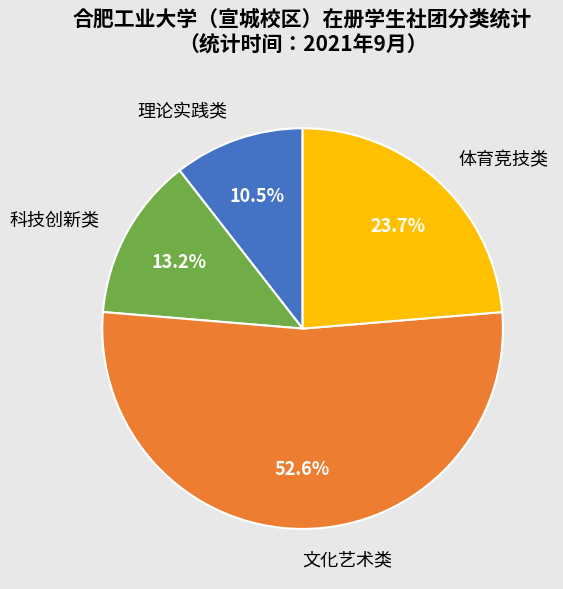

What is the smallest slice in the pie chart?

理论实践类